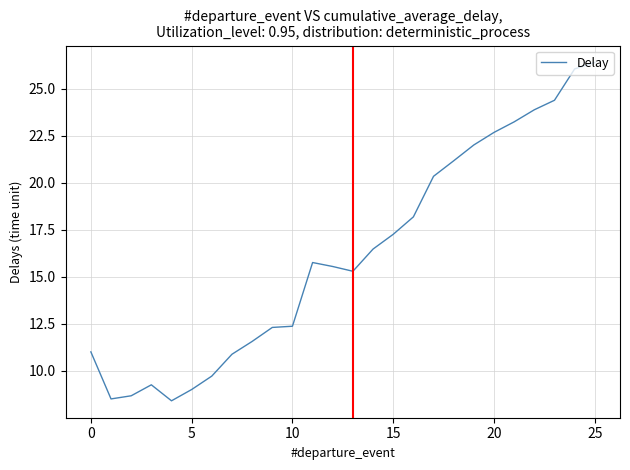

What is the maximum value shown in the chart?

26.4